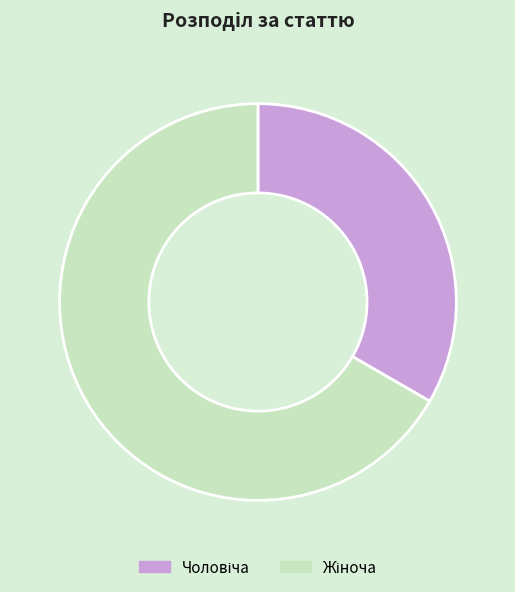

How many segments does this pie chart have?

2